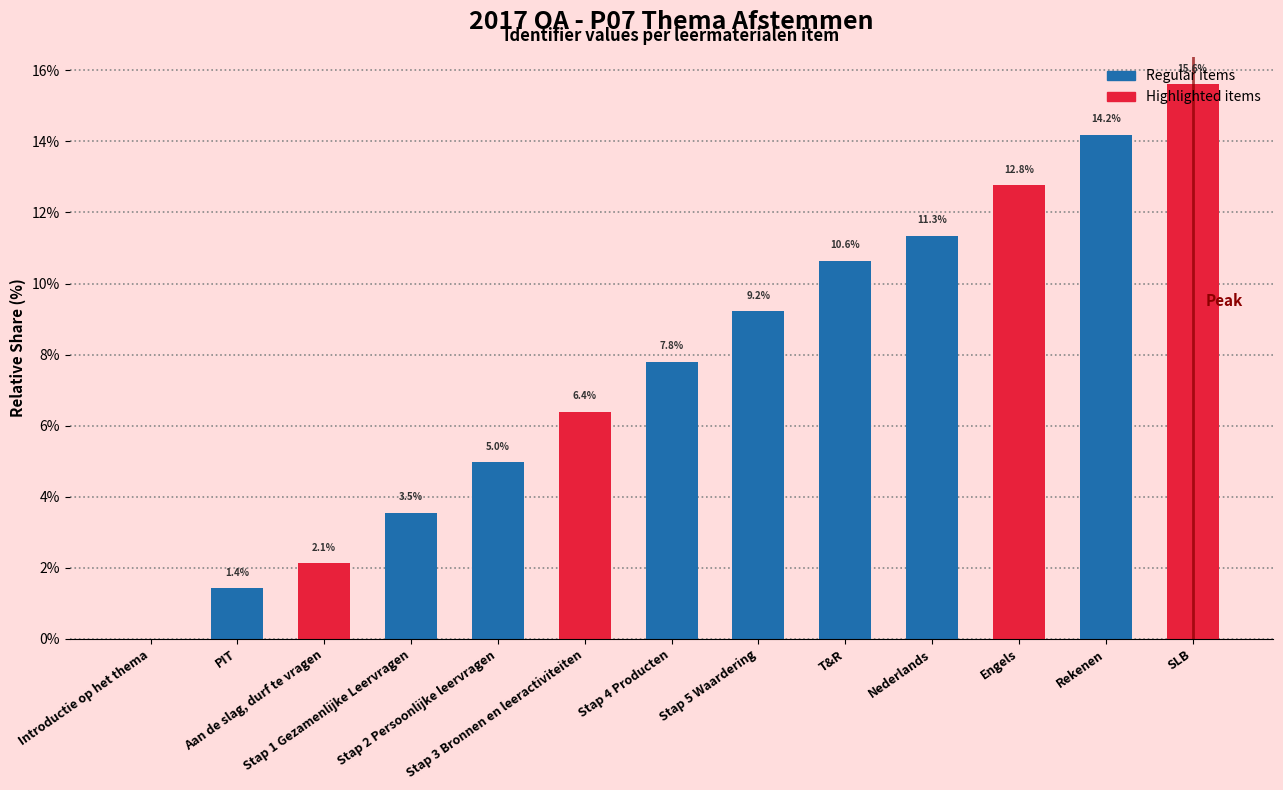

What is the maximum value shown in the chart?

15.6